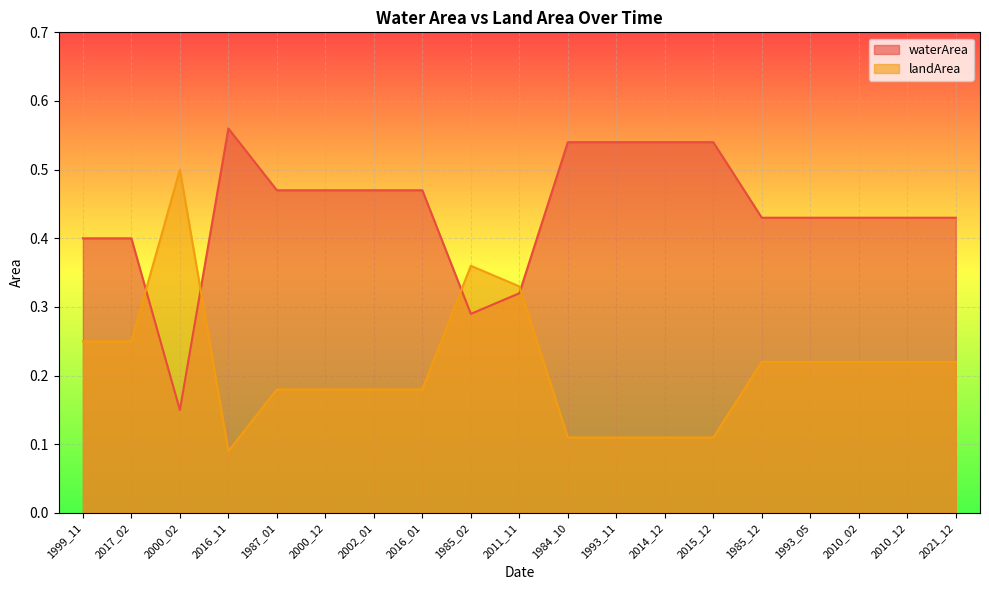

Between 2011_11 and 2010_12, which series saw the biggest shift?

landArea